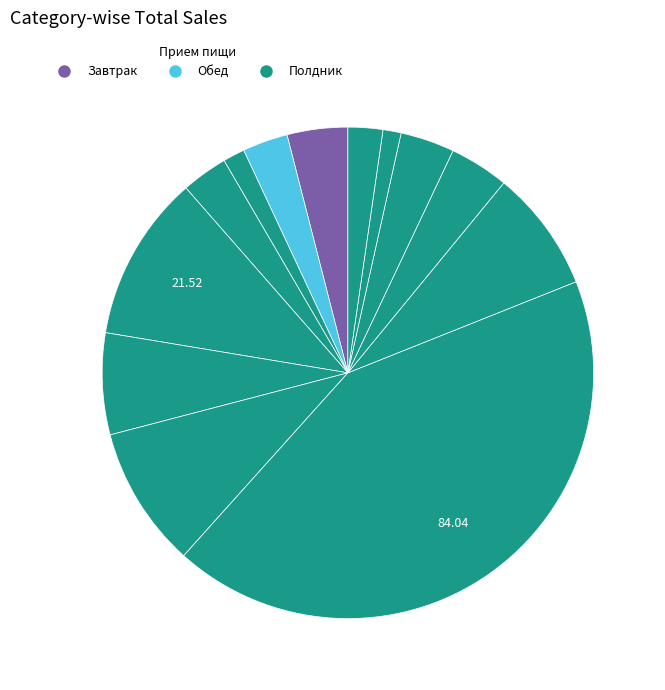

Does any single category account for the majority?

No